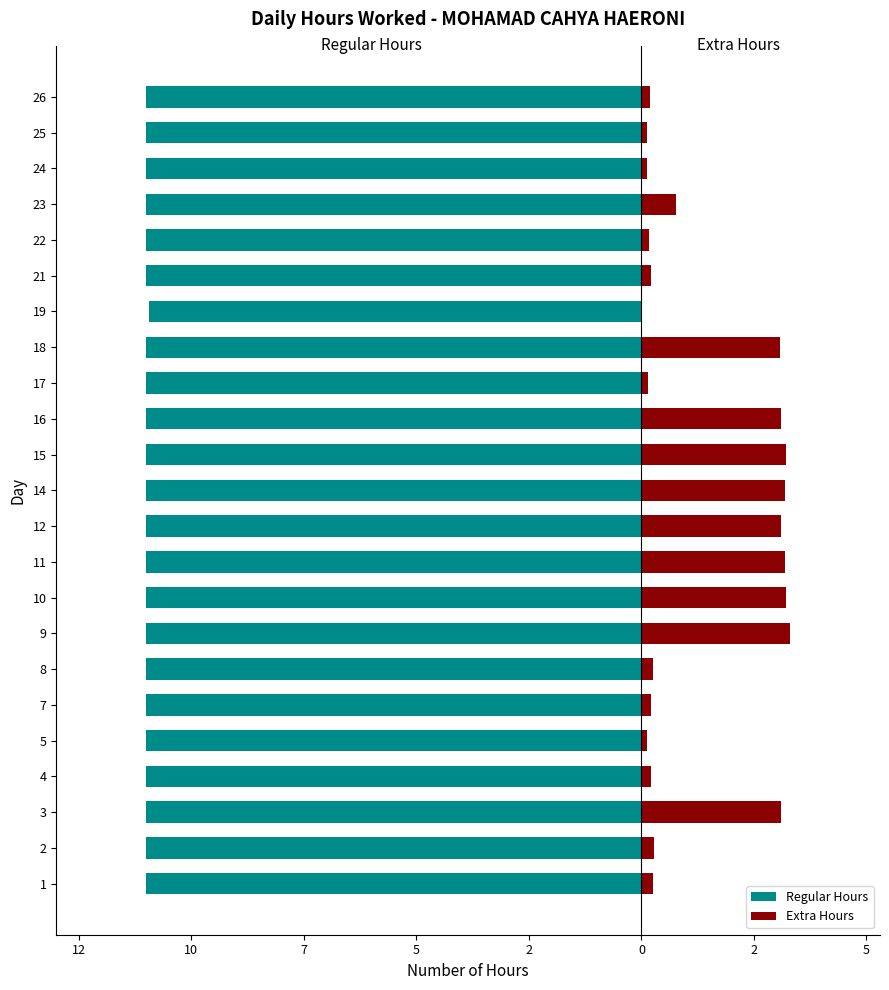

The value of Regular Hours at 14 is -4.6. True or false?

False